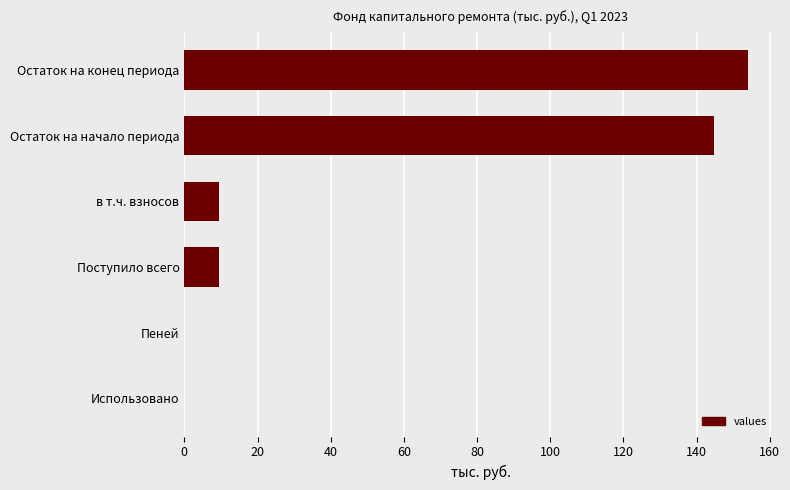

Which category has the highest value across all series?

Остаток на конец периода